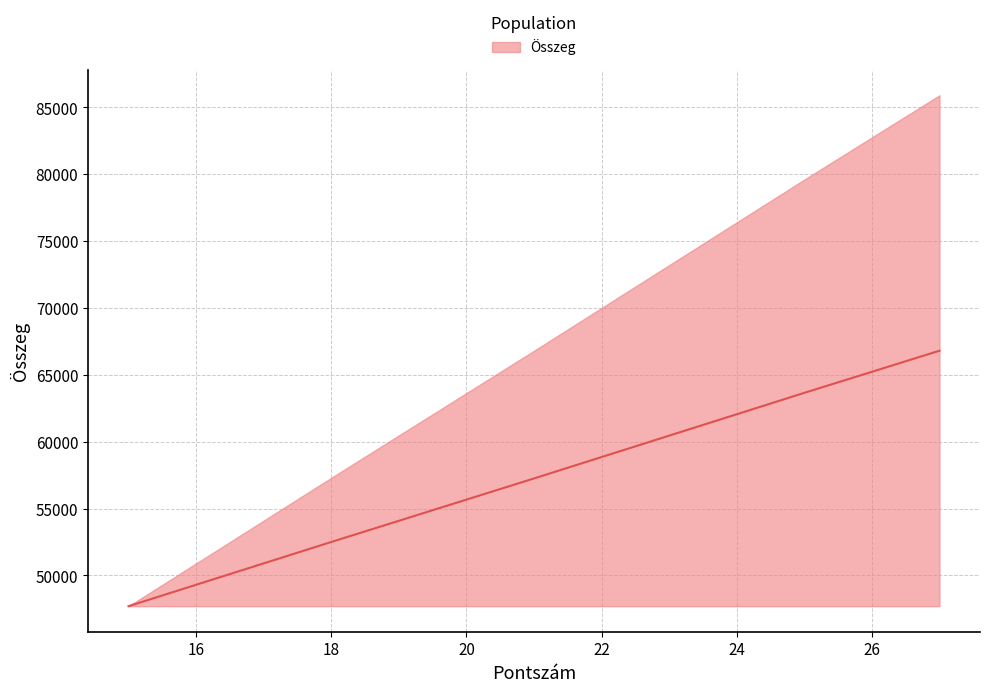

Which label corresponds to the smallest value in the chart?

15.0